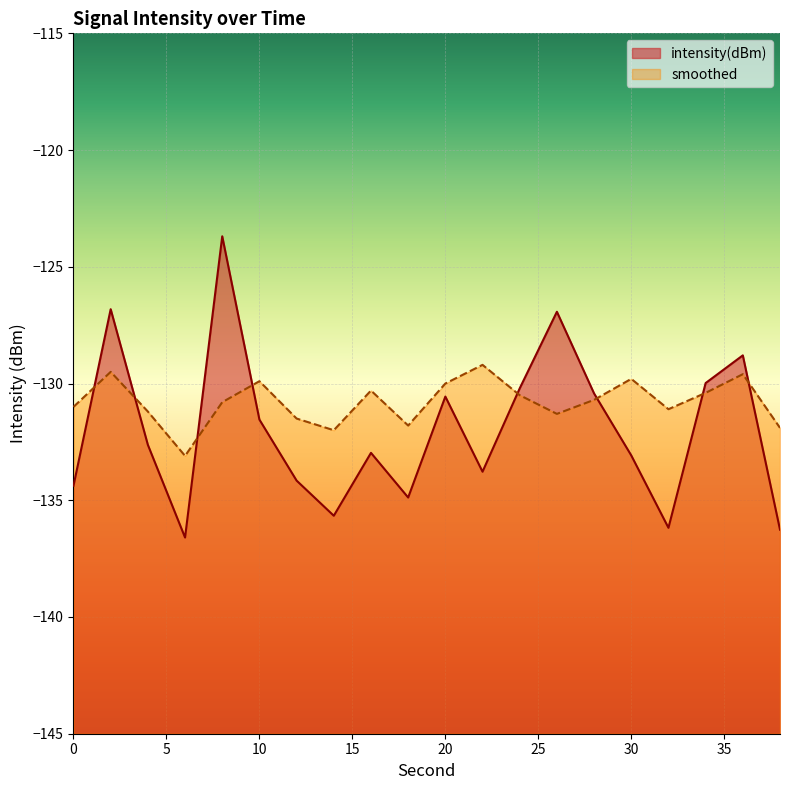

Which series has the widest spread of values?

intensity(dBm)